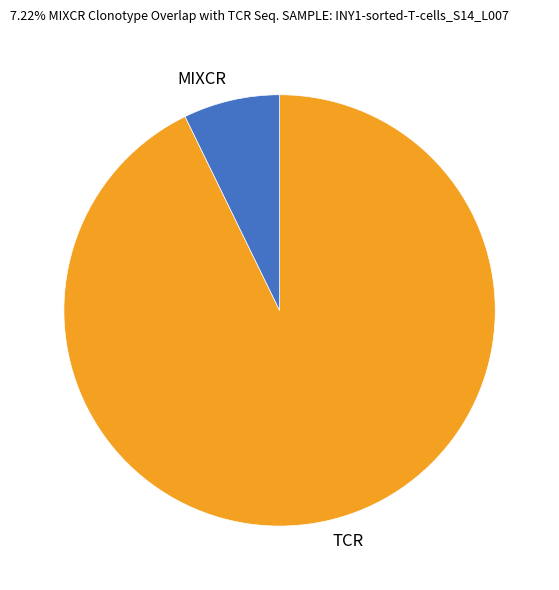

The MIXCR slice represents 7% of the pie. True or false?

True